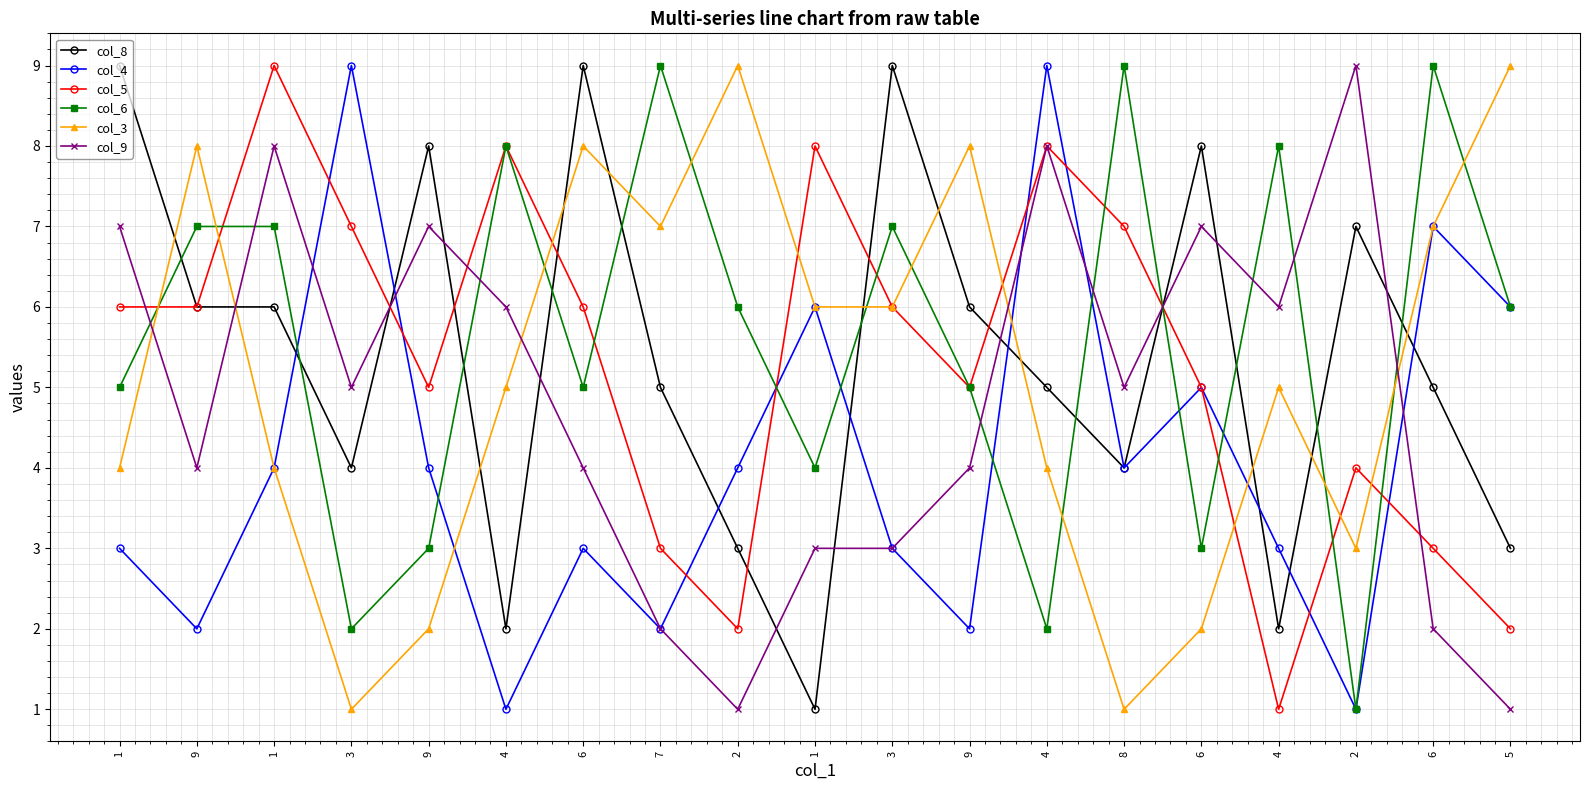

Does the chart have visible grid lines?

Yes